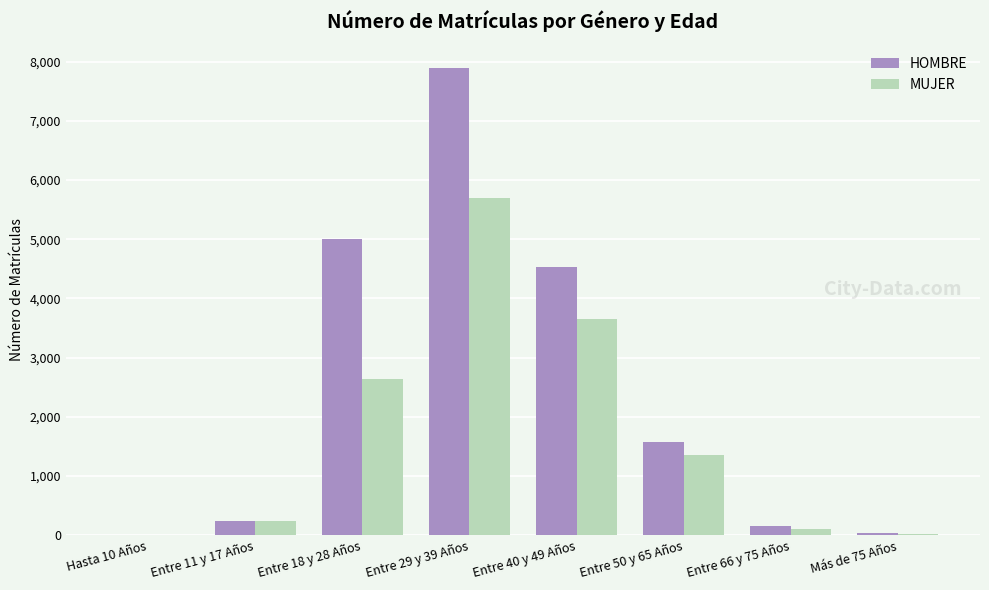

The value of MUJER at Entre 40 y 49 Años is 3659. True or false?

True